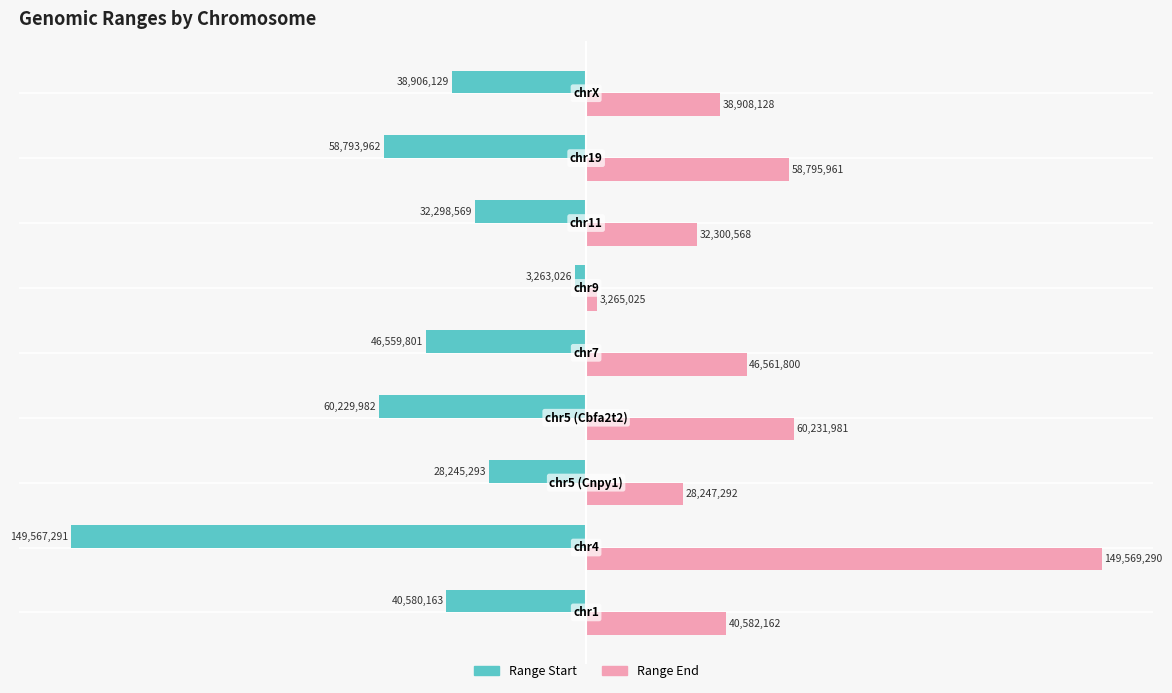

What are all the series names shown in the legend?

Range Start, Range End